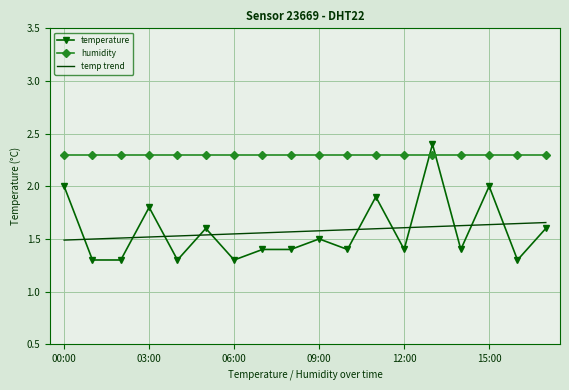

Which series has the largest range (max minus min)?

temperature